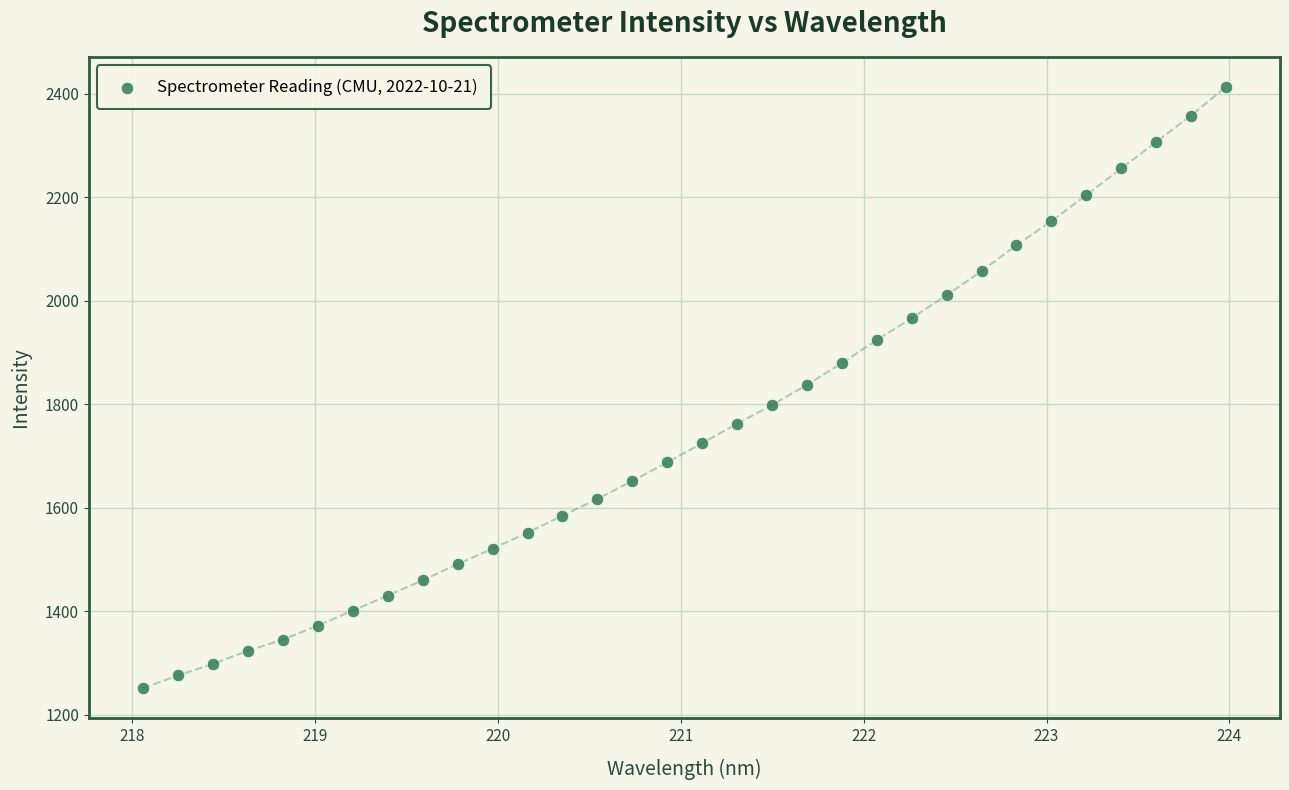

What is the range of X values (max minus min)?

5.9